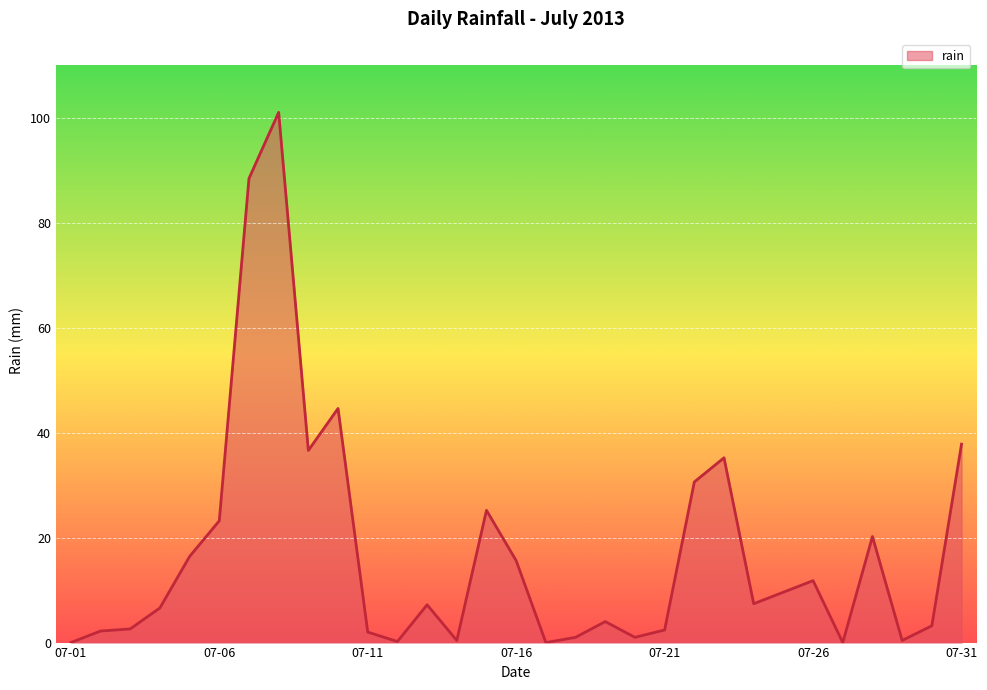

What is the difference between the maximum and minimum values?

101.0